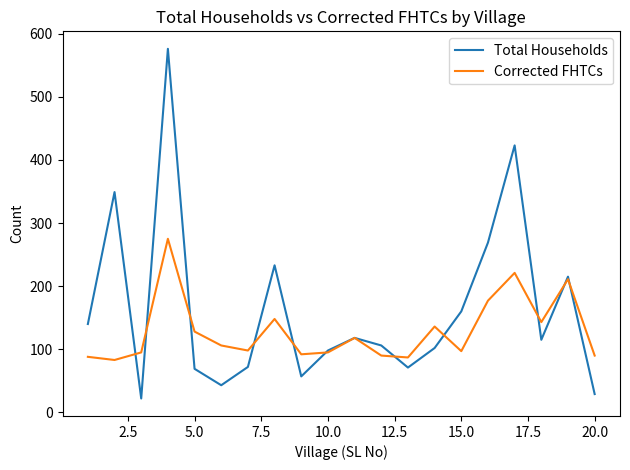

Which series has the largest range (max minus min)?

Total Households